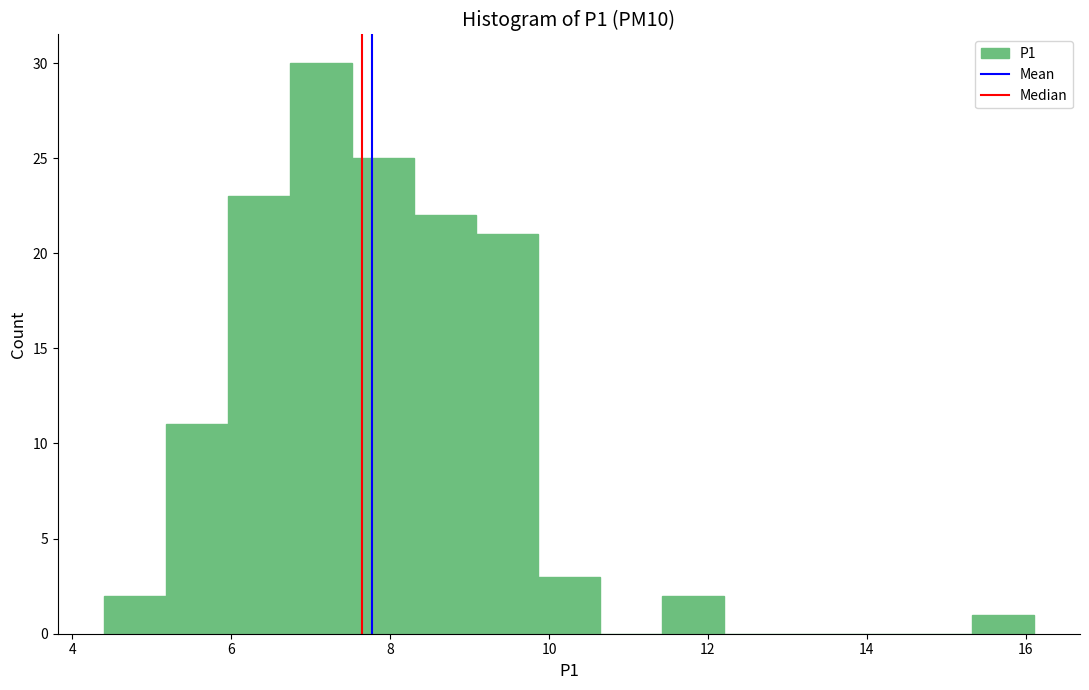

Around what value on the x-axis is the tallest bar? Give the approximate position of its centre, as read against the axis.

7.2